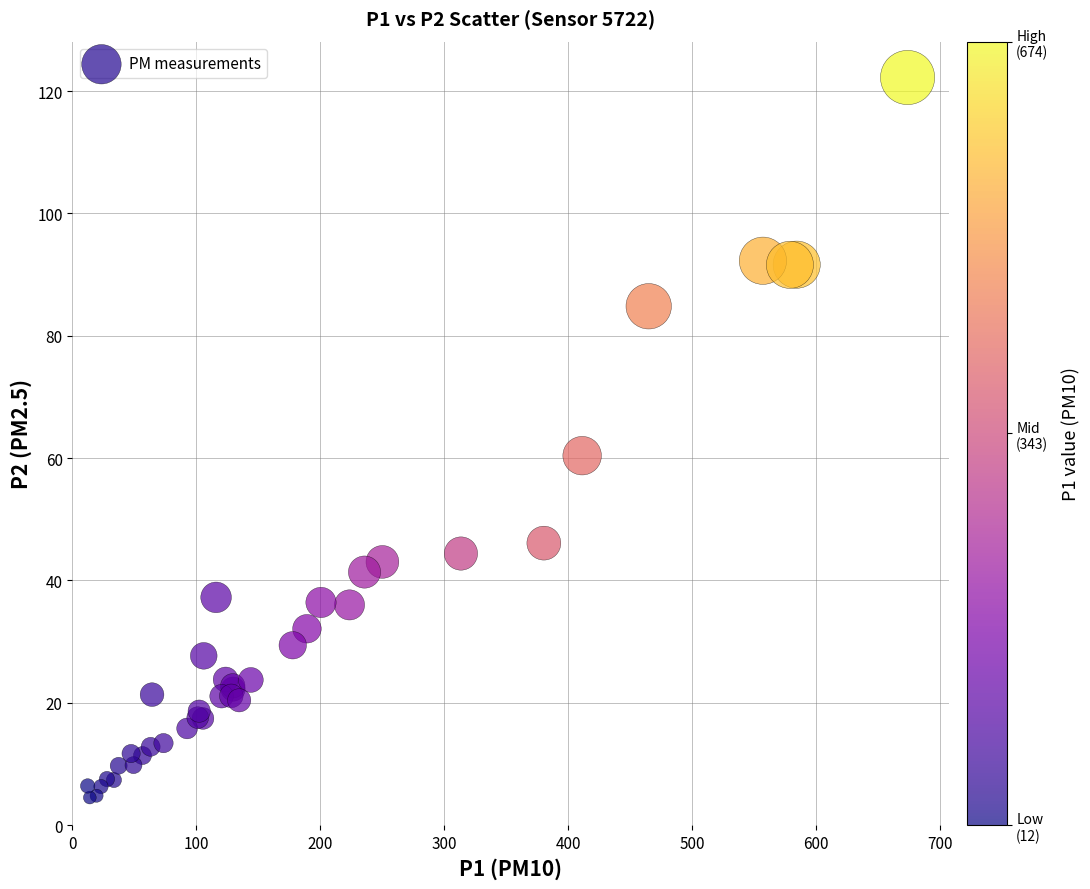

What Y value in the scatter plot is closest to 63?

60.4